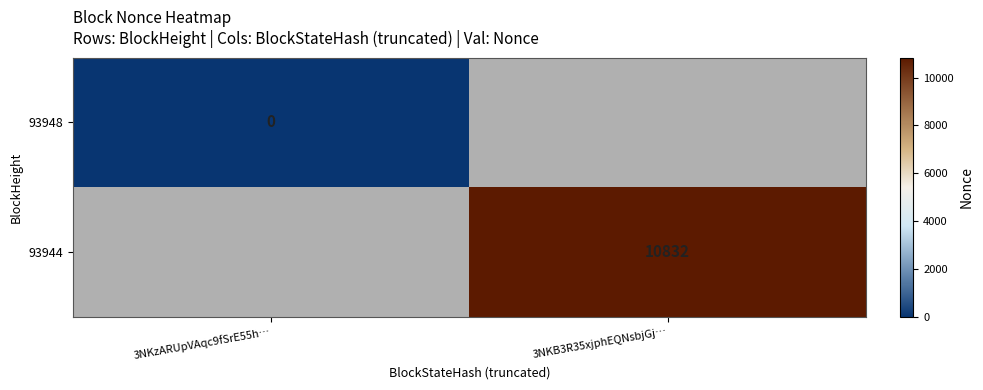

Is the value of 93948 at 3NKzARUpVAqc9fSrE55h… greater than the value of 93944 at 3NKB3R35xjphEQNsbjGj…?

No